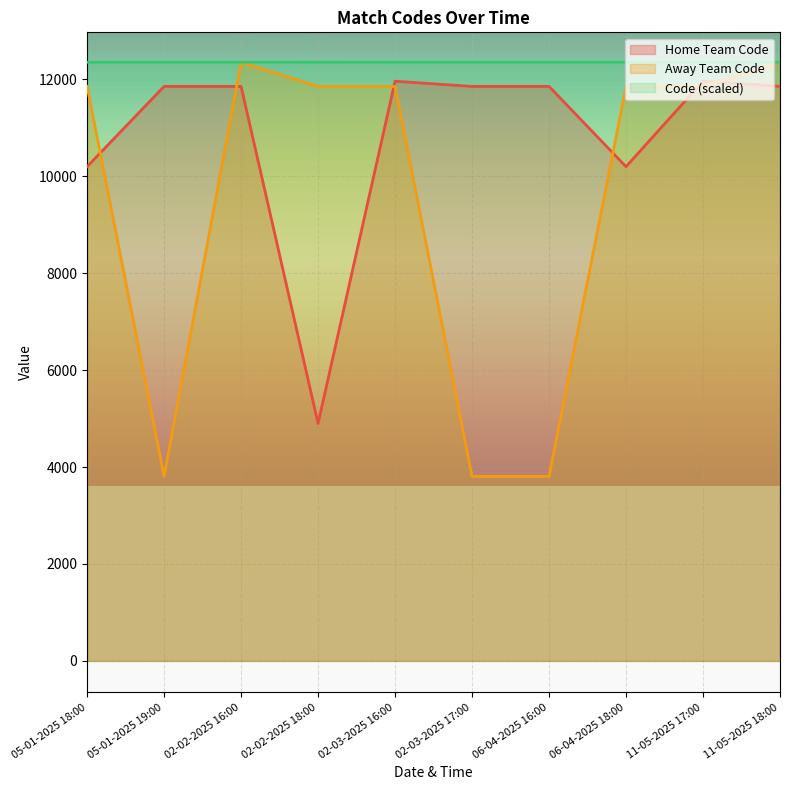

True or false: Home Team Code has more than 1 points higher than both neighbors.

True